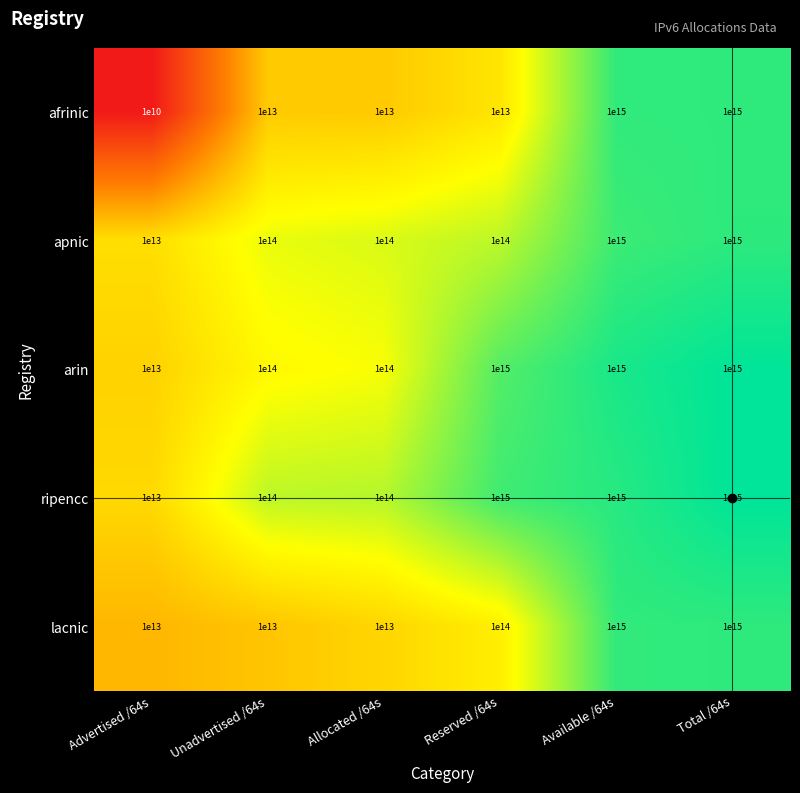

Which series changed the most between Reserved /64s and Total /64s?

afrinic